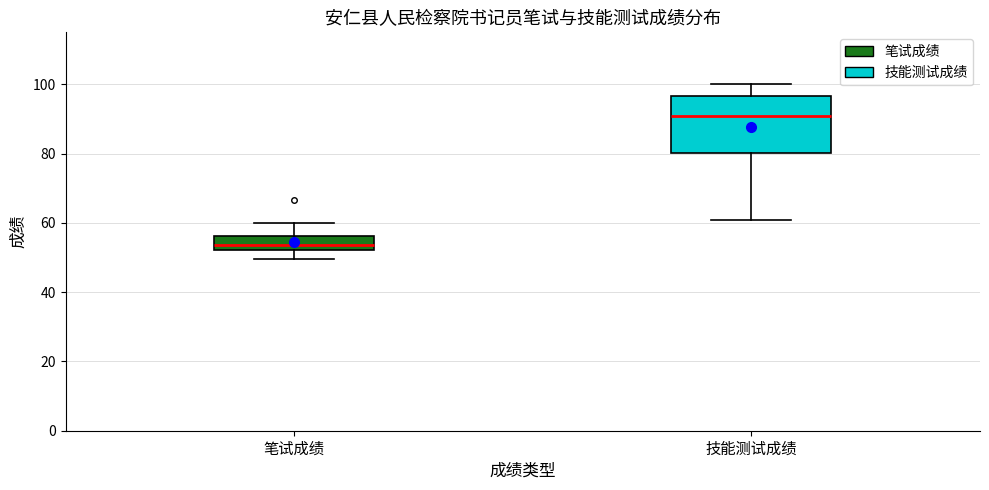

Which box has the lowest median line?

笔试成绩